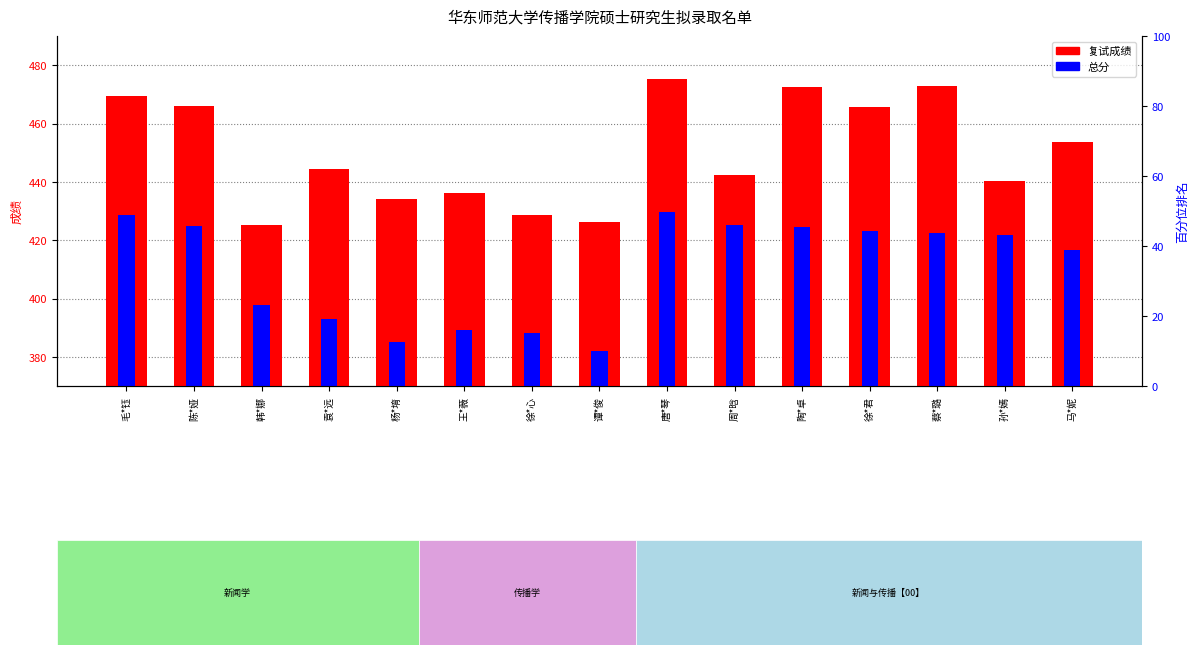

At which category does the chart reach its peak across all series?

唐*琴